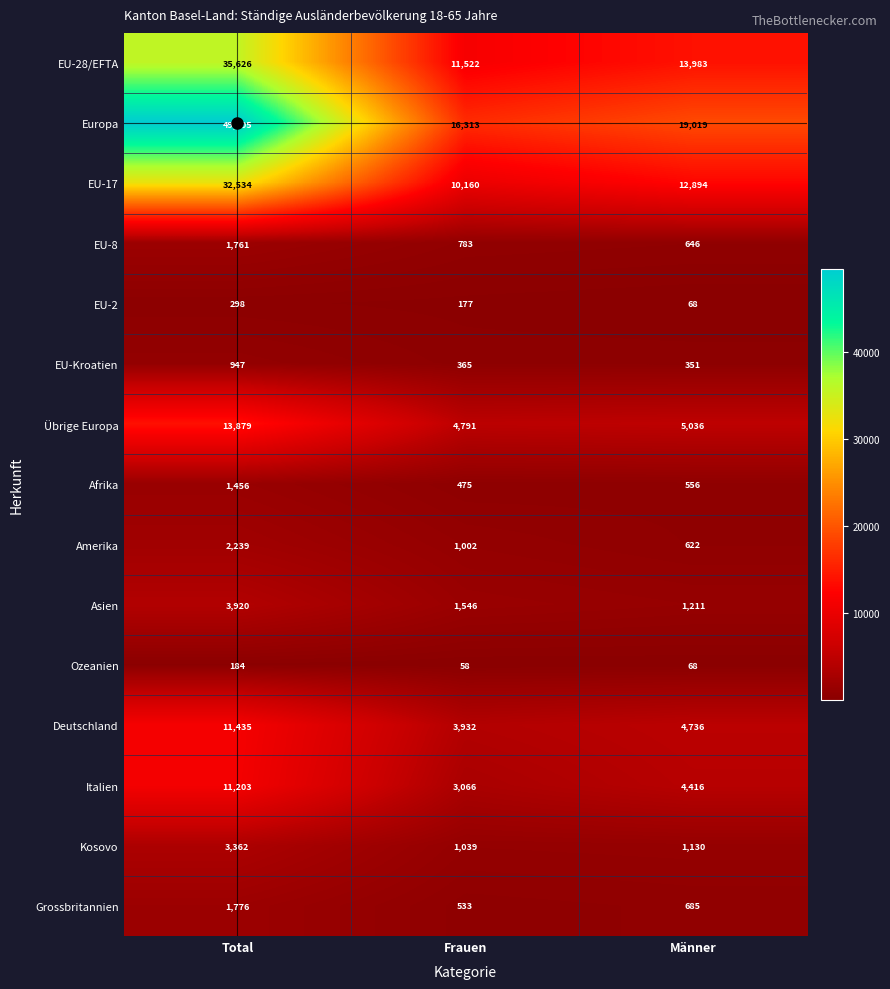

Which category has the lowest value across all series?

Frauen